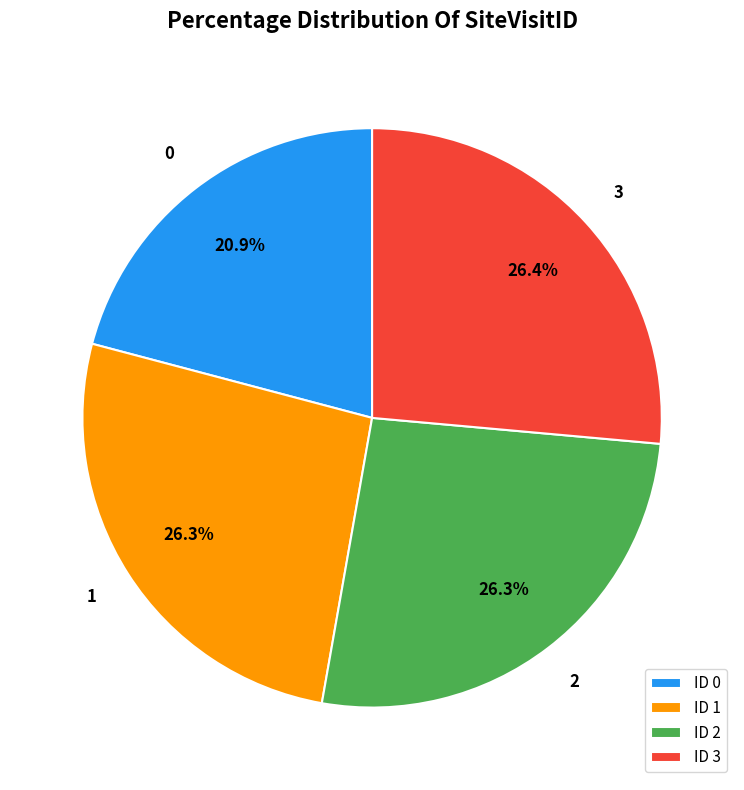

What percentage do ID 3 and ID 1 together represent?

52.8%